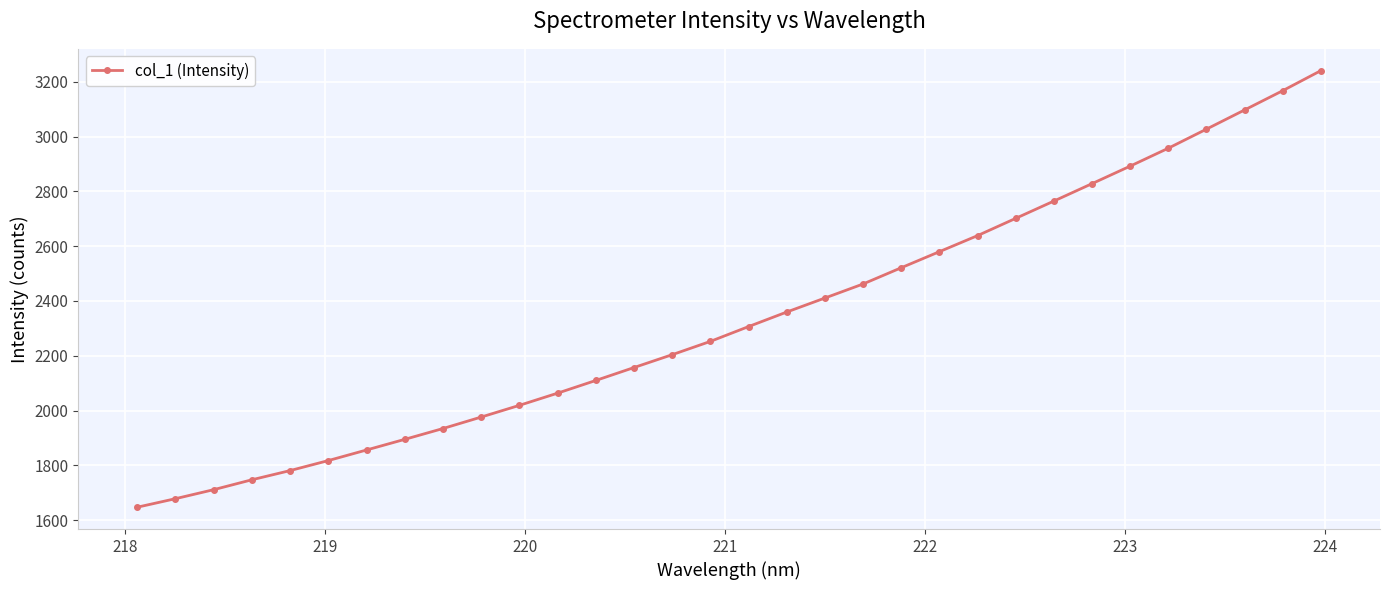

What is the smallest value displayed?

1647.0